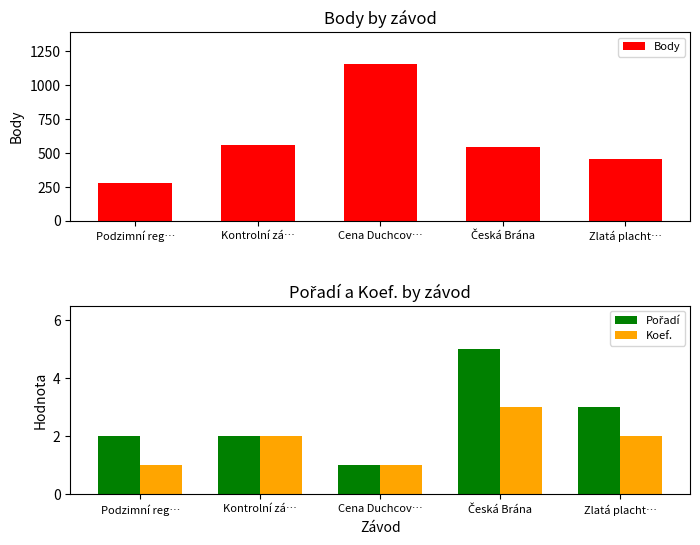

Reading left to right, transcribe all the data shown in this chart.

Body: Podzimní reg…=277	Kontrolní zá…=554	Cena Duchcov…=1156	Česká Brána=541	Zlatá placht…=452
Pořadí: Podzimní reg…=2	Kontrolní zá…=2	Cena Duchcov…=1	Česká Brána=5	Zlatá placht…=3
Koef.: Podzimní reg…=1	Kontrolní zá…=2	Cena Duchcov…=1	Česká Brána=3	Zlatá placht…=2